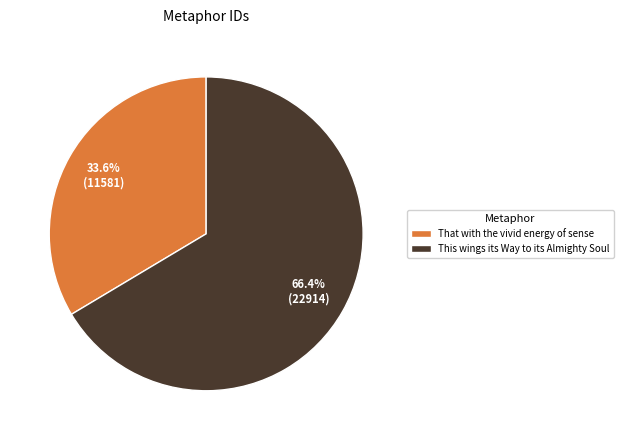

True or false: That with the vivid energy of sense accounts for 27% of the total.

False